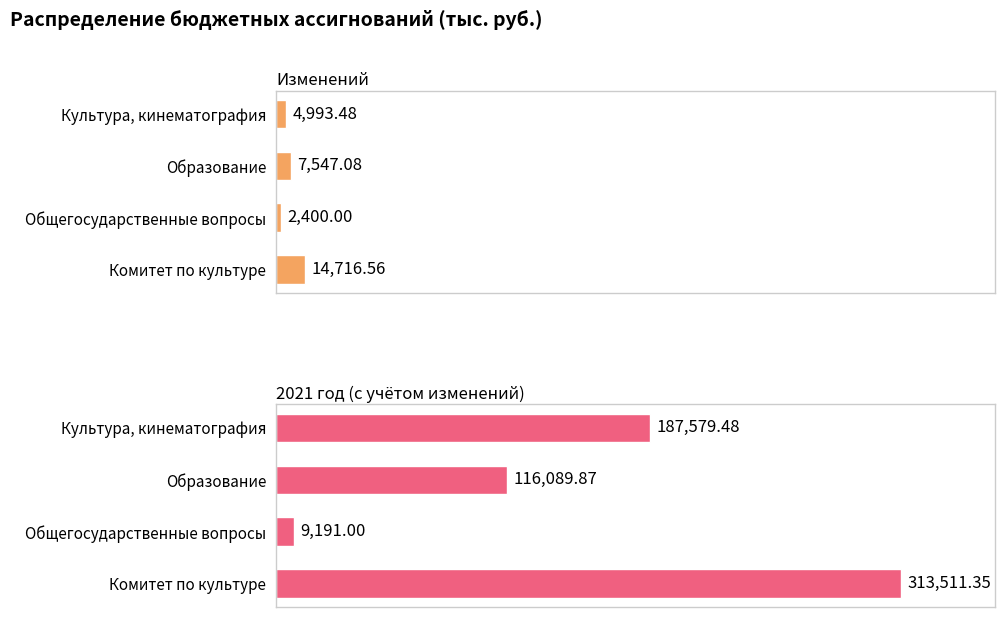

How many bars are there in each group?

2